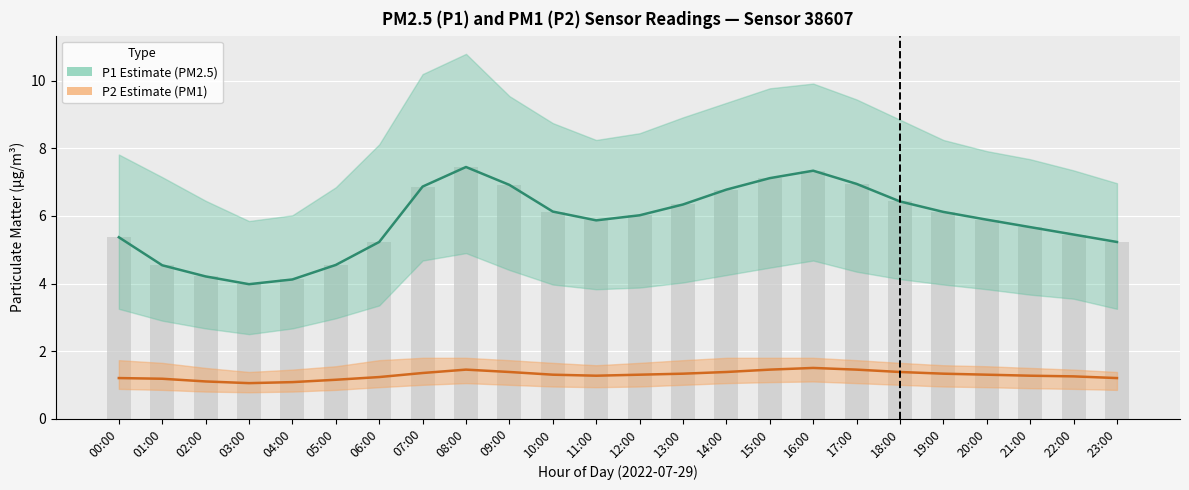

How many data points in P1 mean are above 6?

12